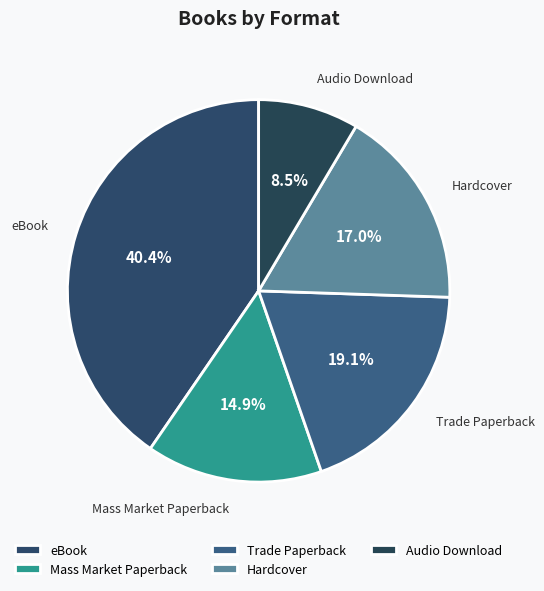

Count the number of slices in the pie.

5